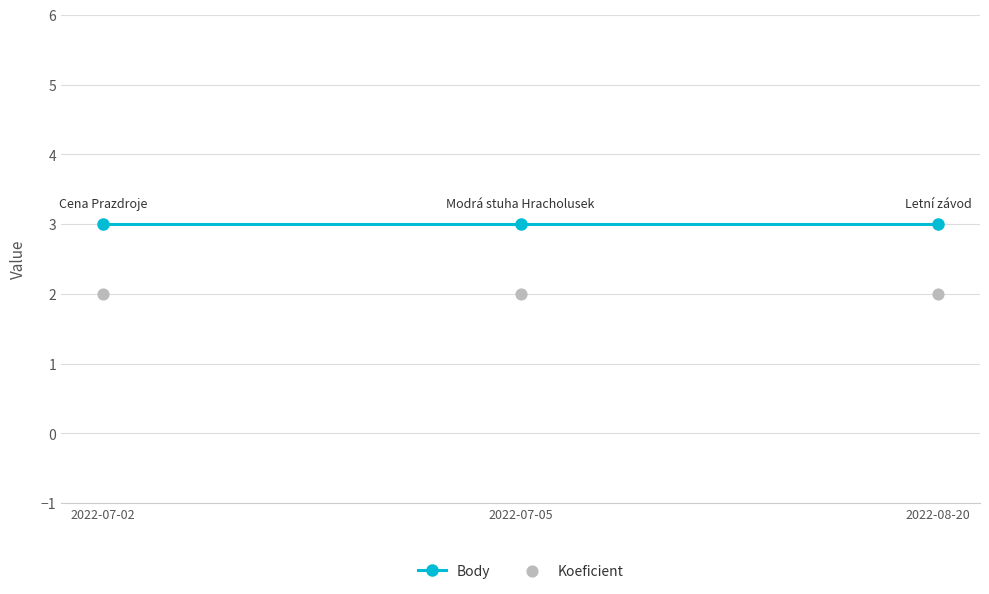

Which series contains the highest Y value?

Body